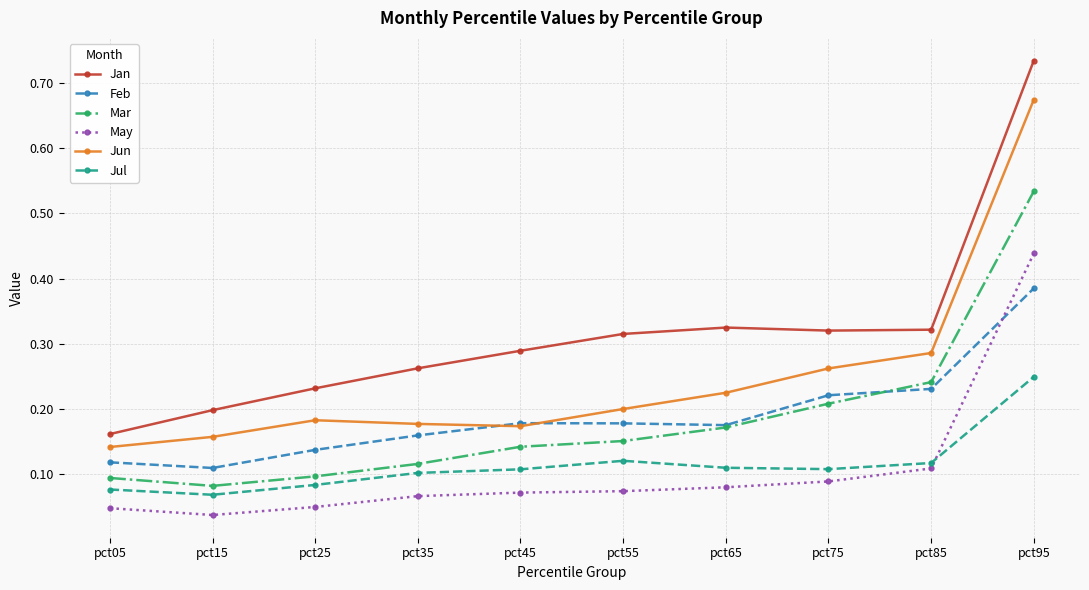

True or false: Mar and May cross at least once.

False